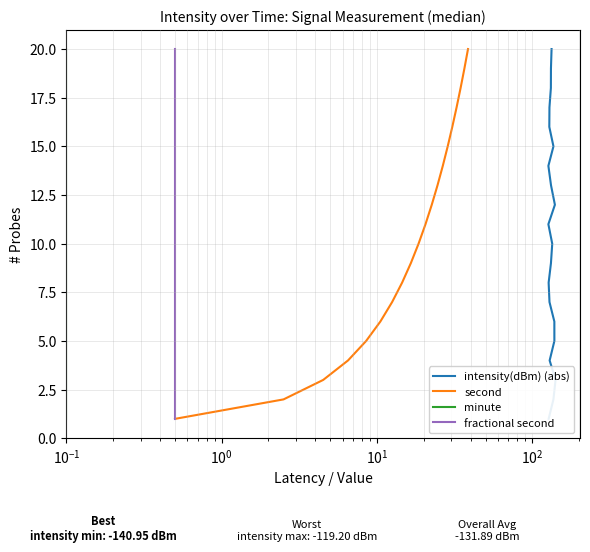

Is it true that intensity(dBm) (abs) equals 23 at 15?

False